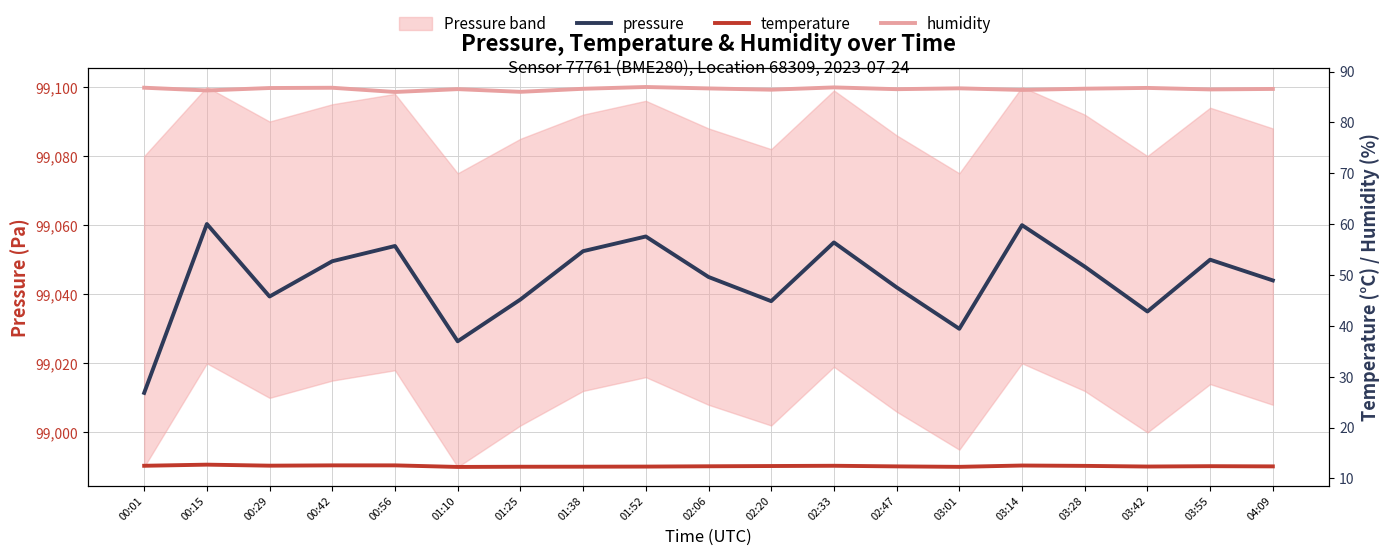

True or false: pressure has a value of 99011.4 at 00:01.

True